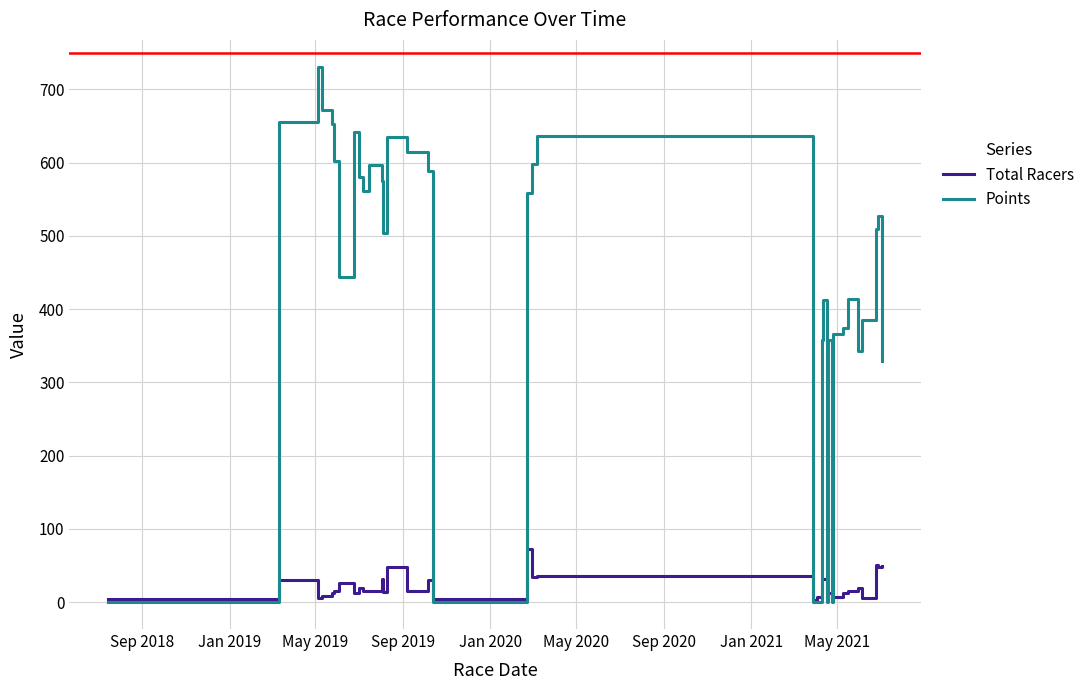

Rank the series by their average value, from lowest to highest.

Total Racers, Points